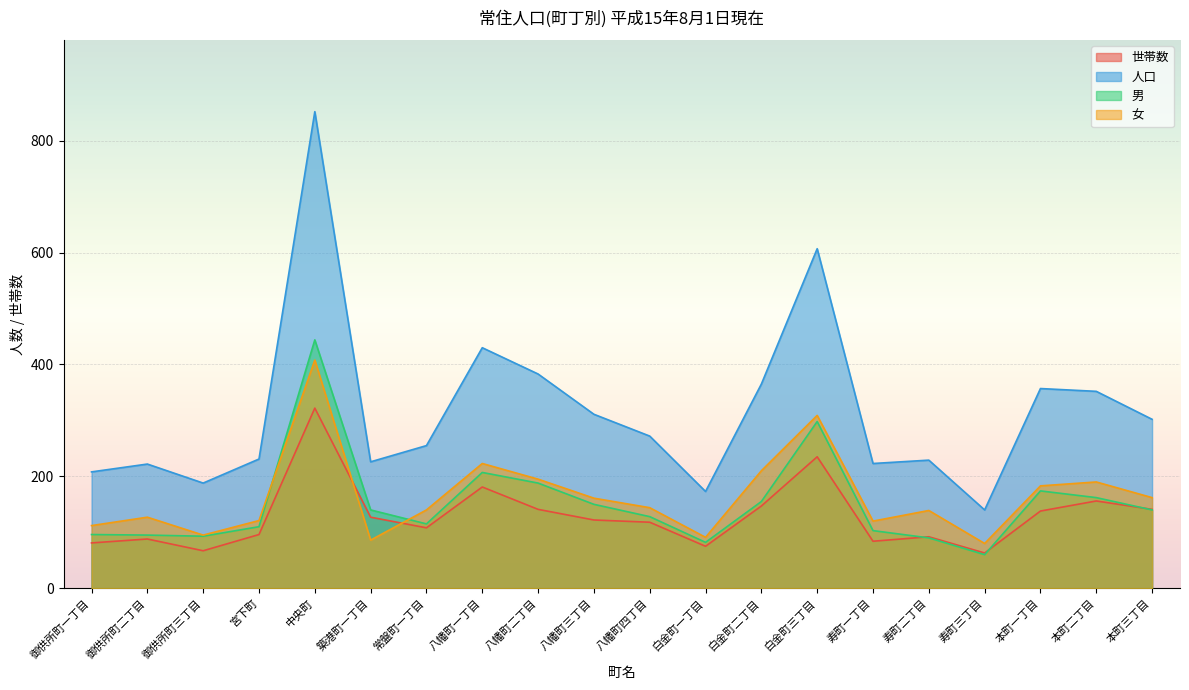

What is the value of the 男 point at the 19th from the left?

162